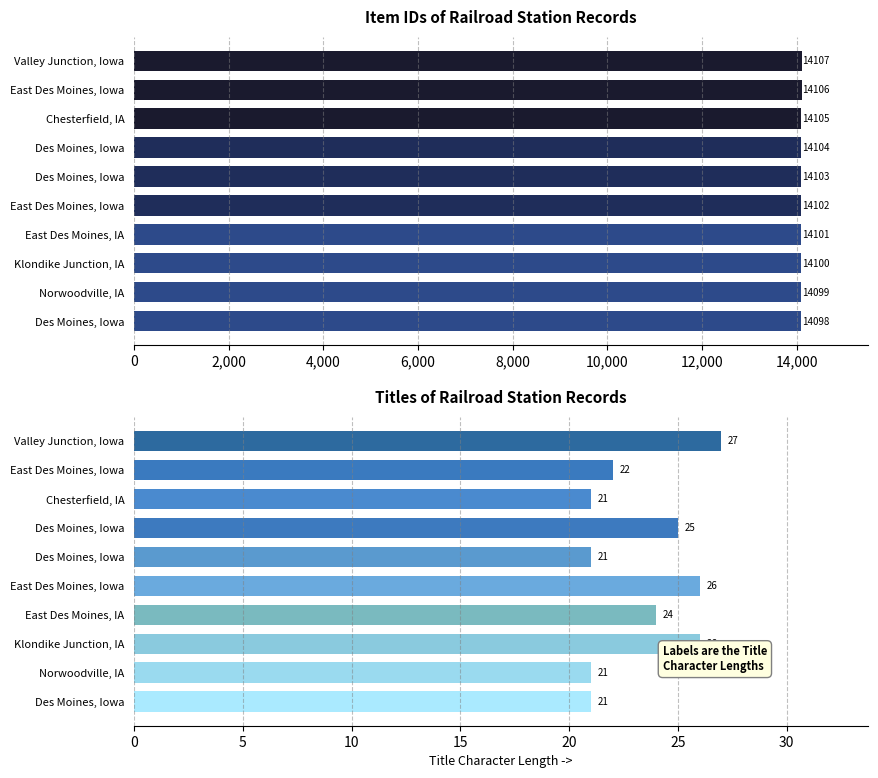

Is it true that Item ID equals 3775 at Valley Junction, Iowa?

False